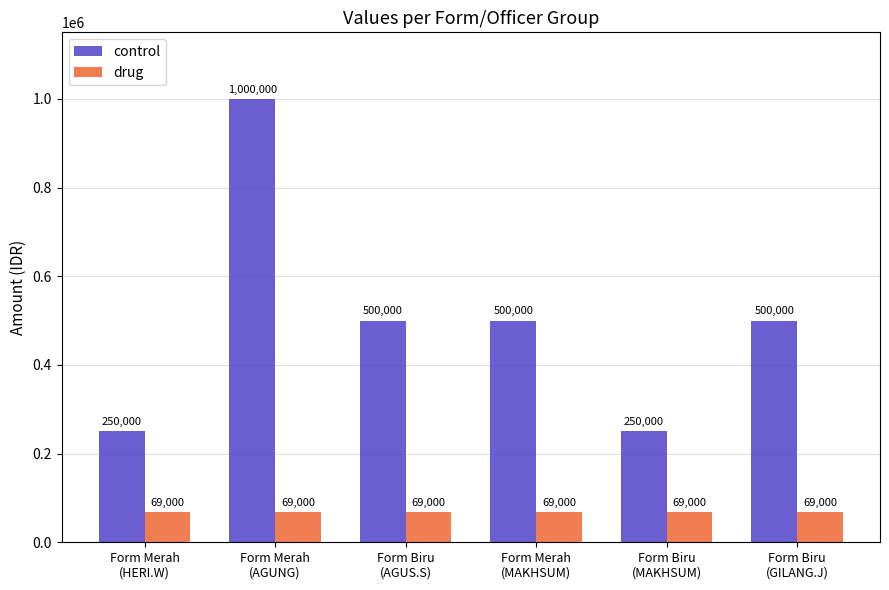

Which series has the largest total across all categories?

control